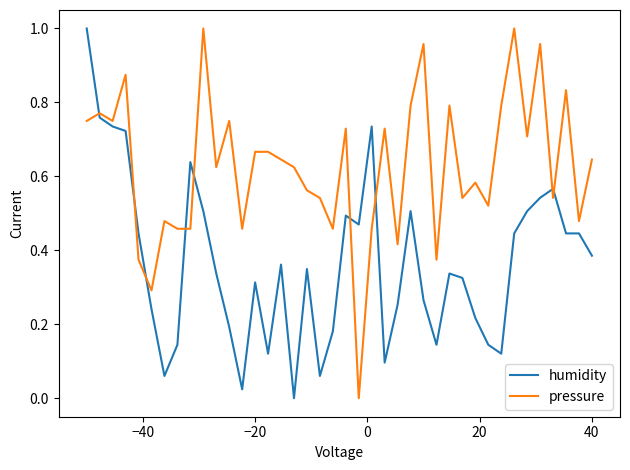

Rank the series by their average value, from highest to lowest.

pressure, humidity